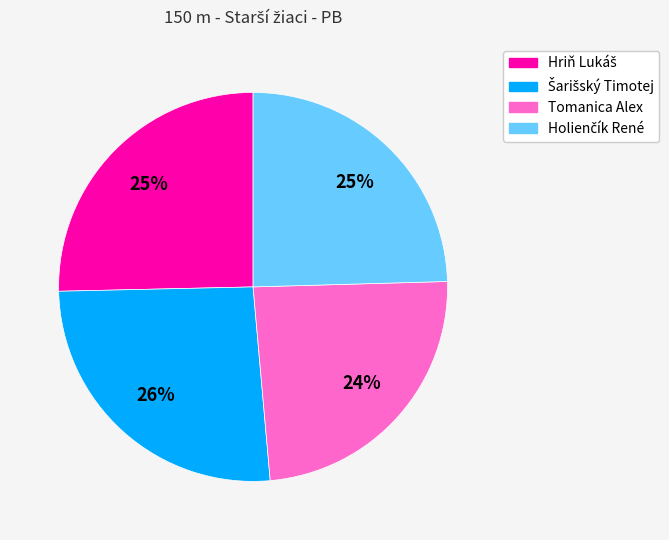

Does any single category account for the majority?

No